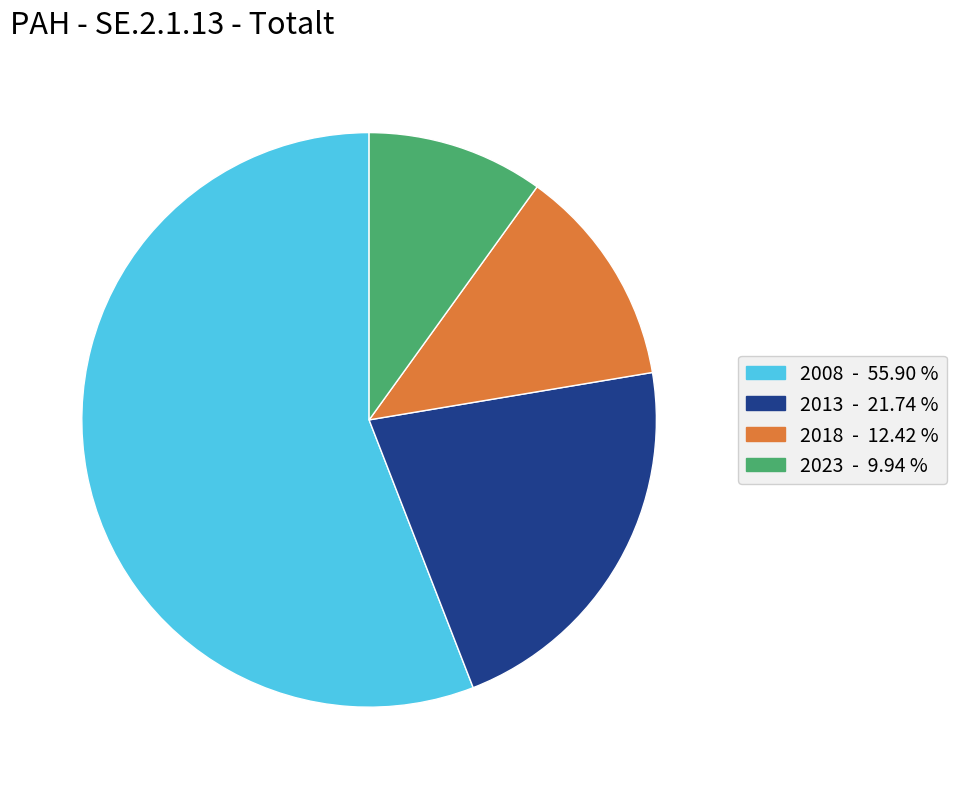

Rank the categories by value from highest to lowest.

2008, 2013, 2018, 2023